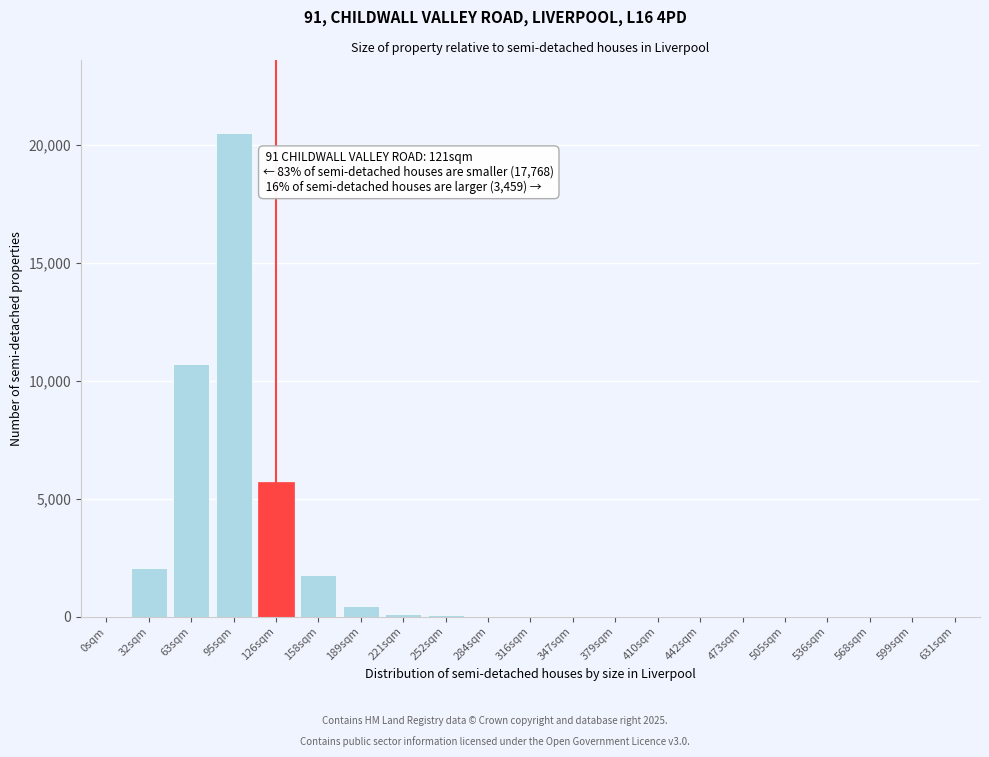

Where is the data nearest to the value 10250?

63sqm